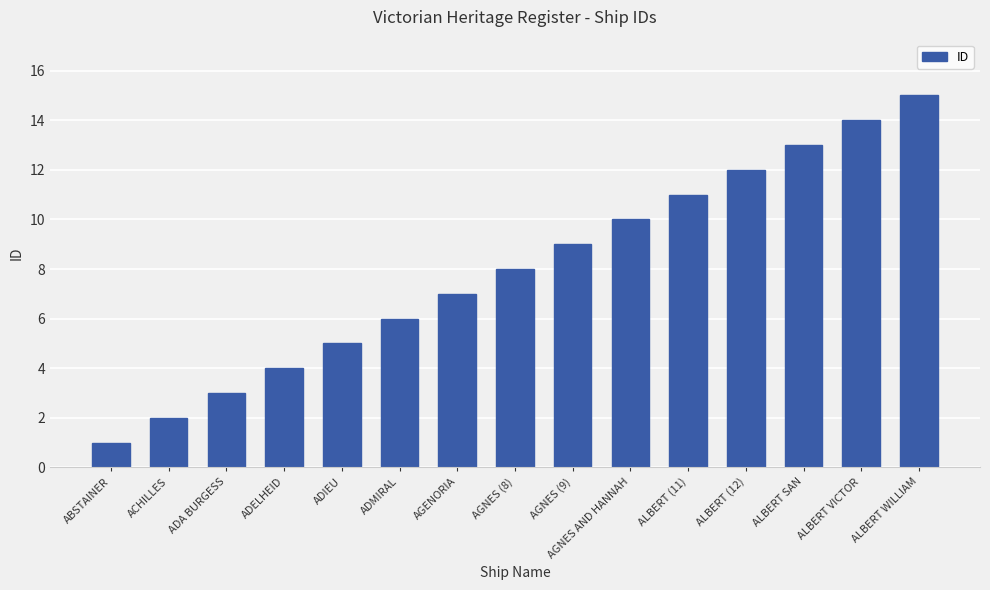

At which label is the value closest to 8?

AGNES (8)